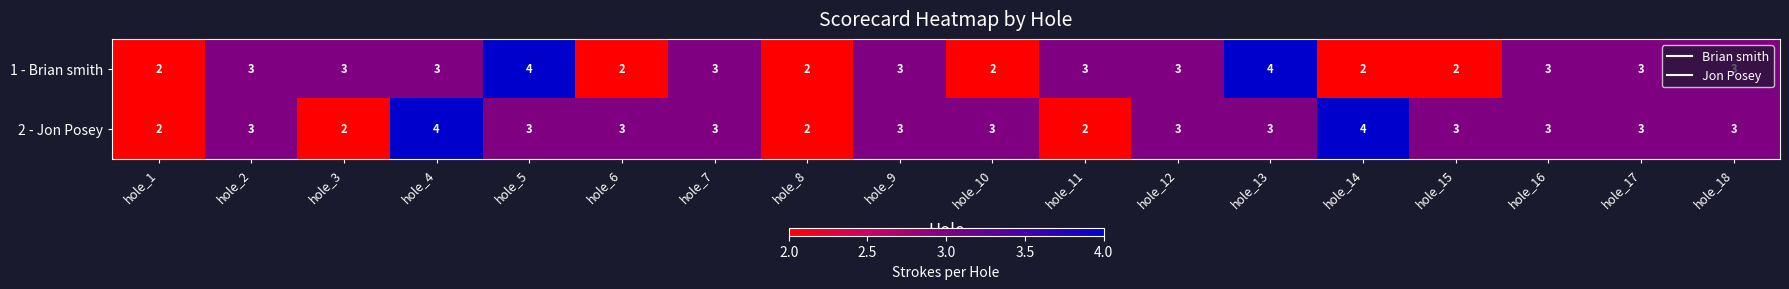

How many values in the 1 - Brian smith series are below 3?

6